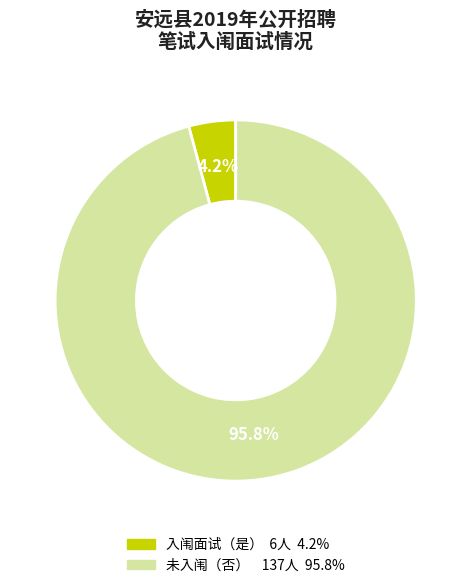

Is there any slice that represents more than half of the pie?

Yes